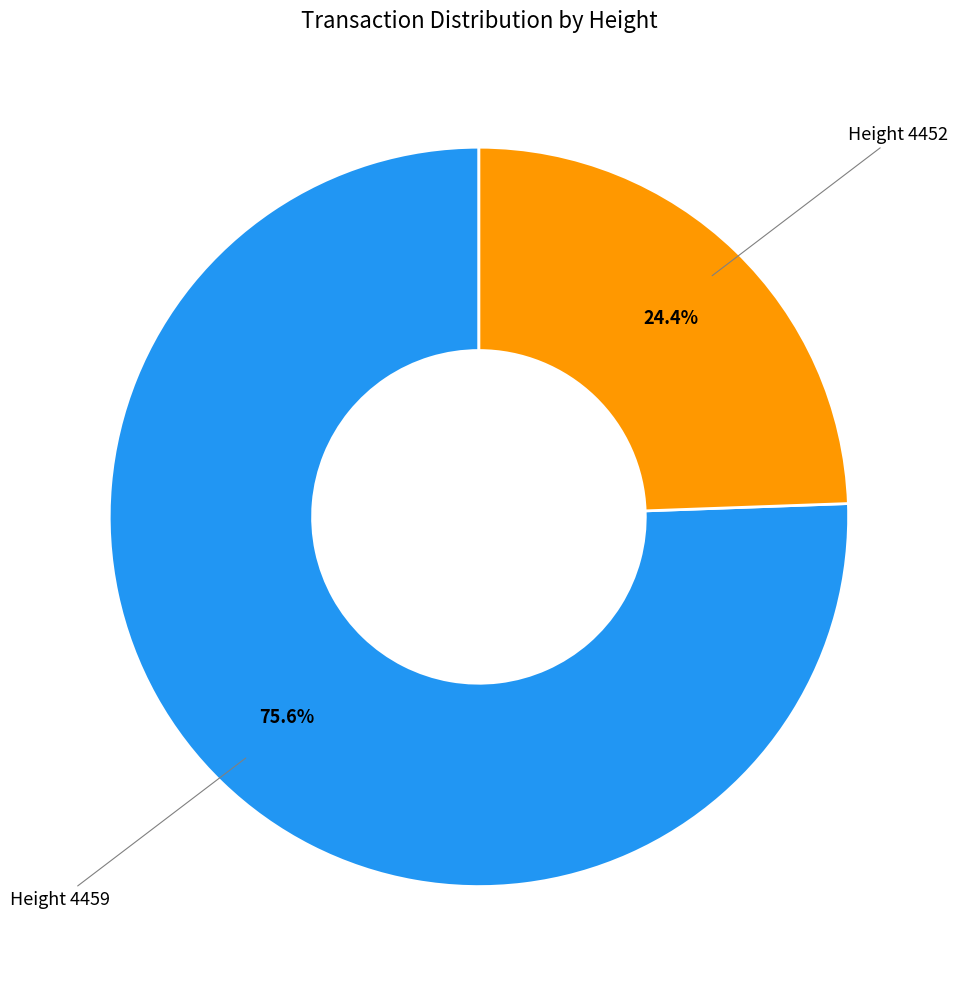

Is there any slice that represents more than half of the pie?

Yes